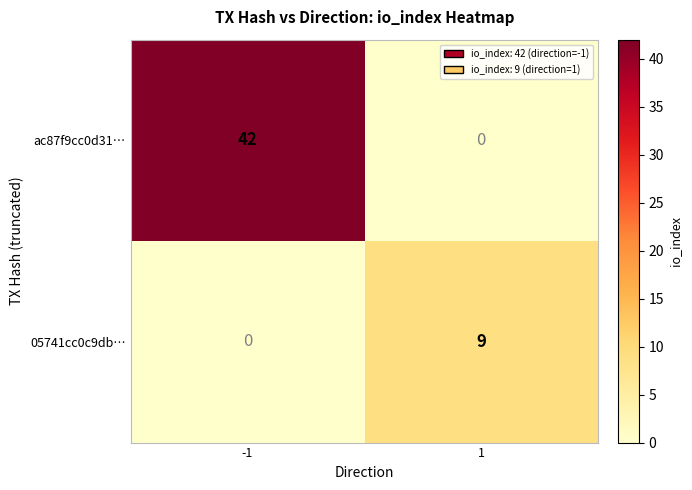

How many data points does each series have?

2